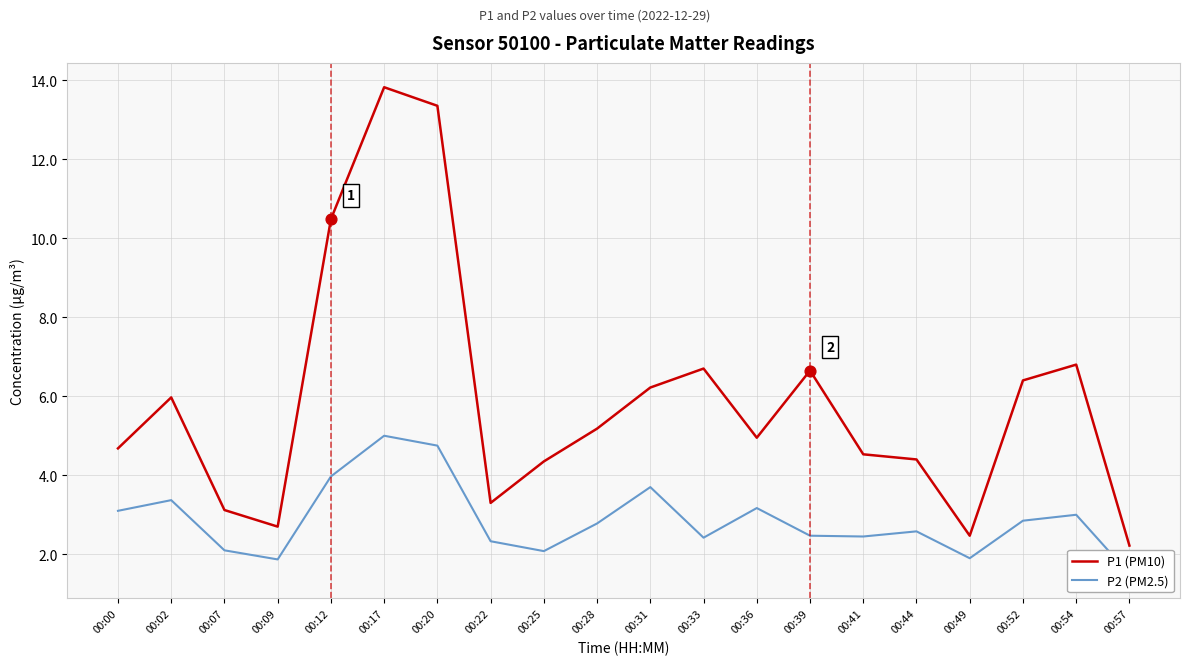

At how many categories does at least one series exceed 8?

3